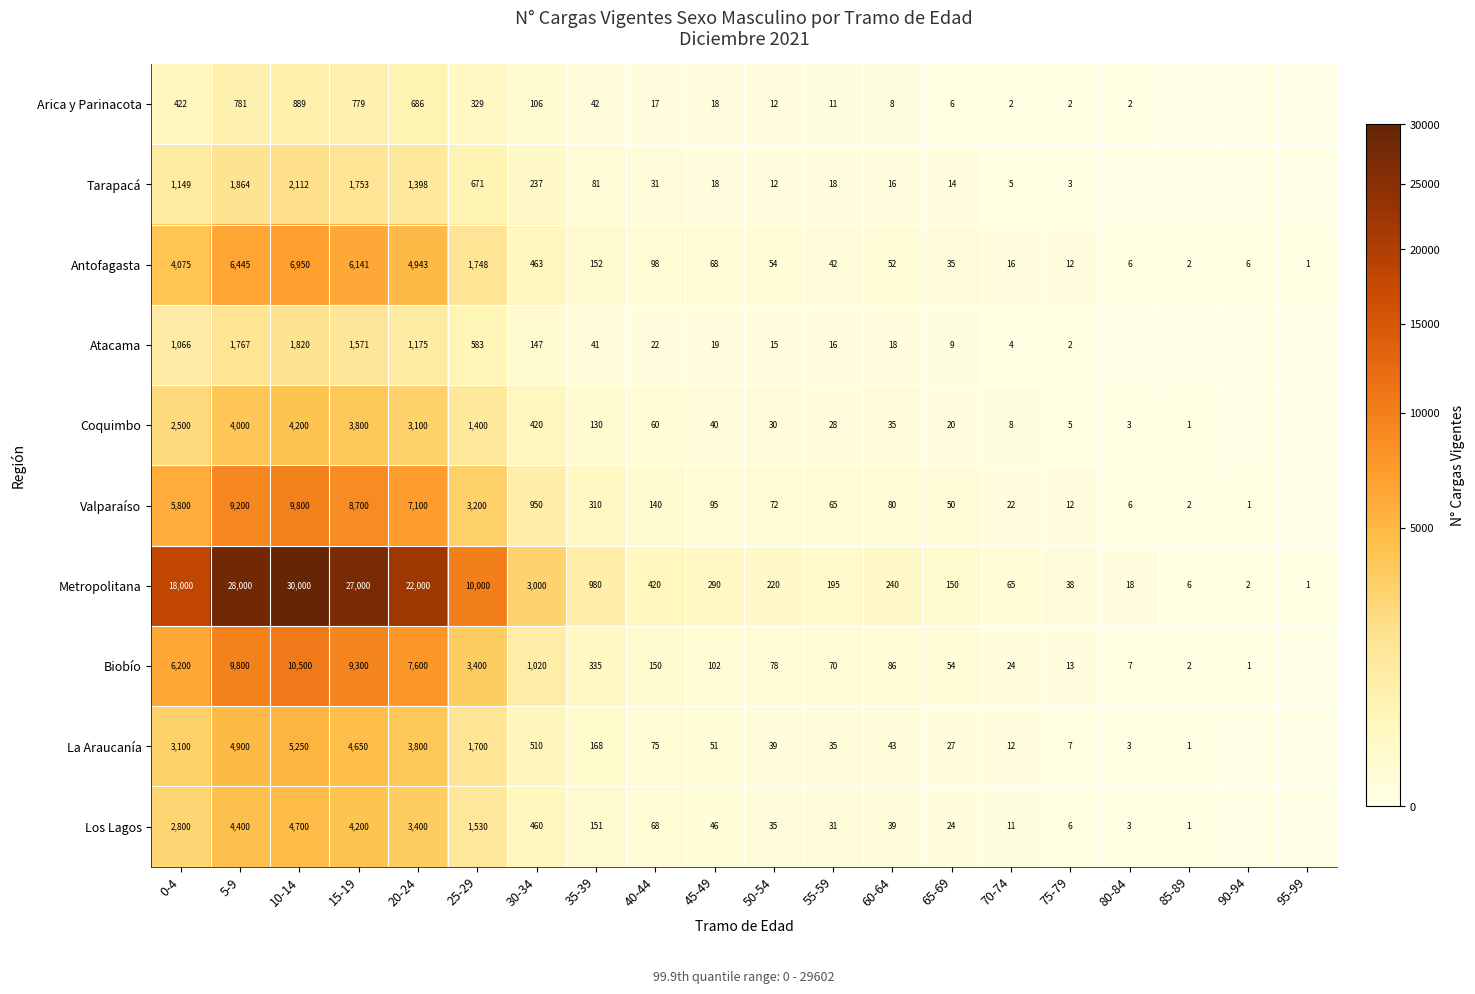

At how many categories does at least one series exceed 18502?

4